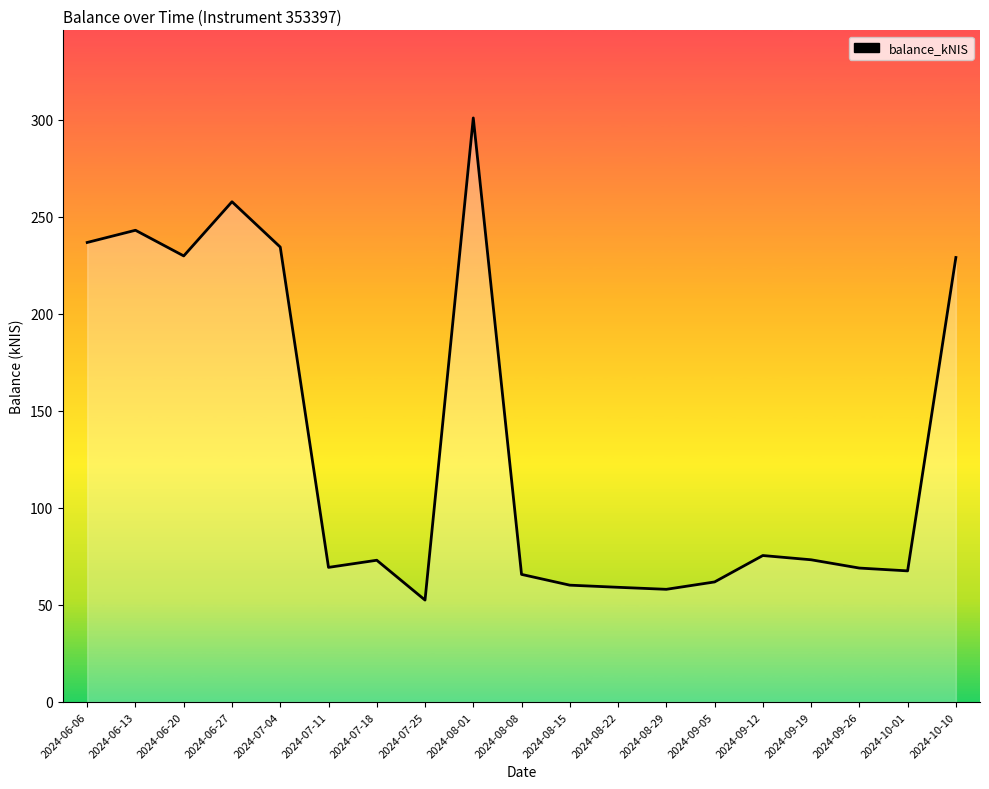

Is it true that the value at 2024-09-19 is 73.3?

True